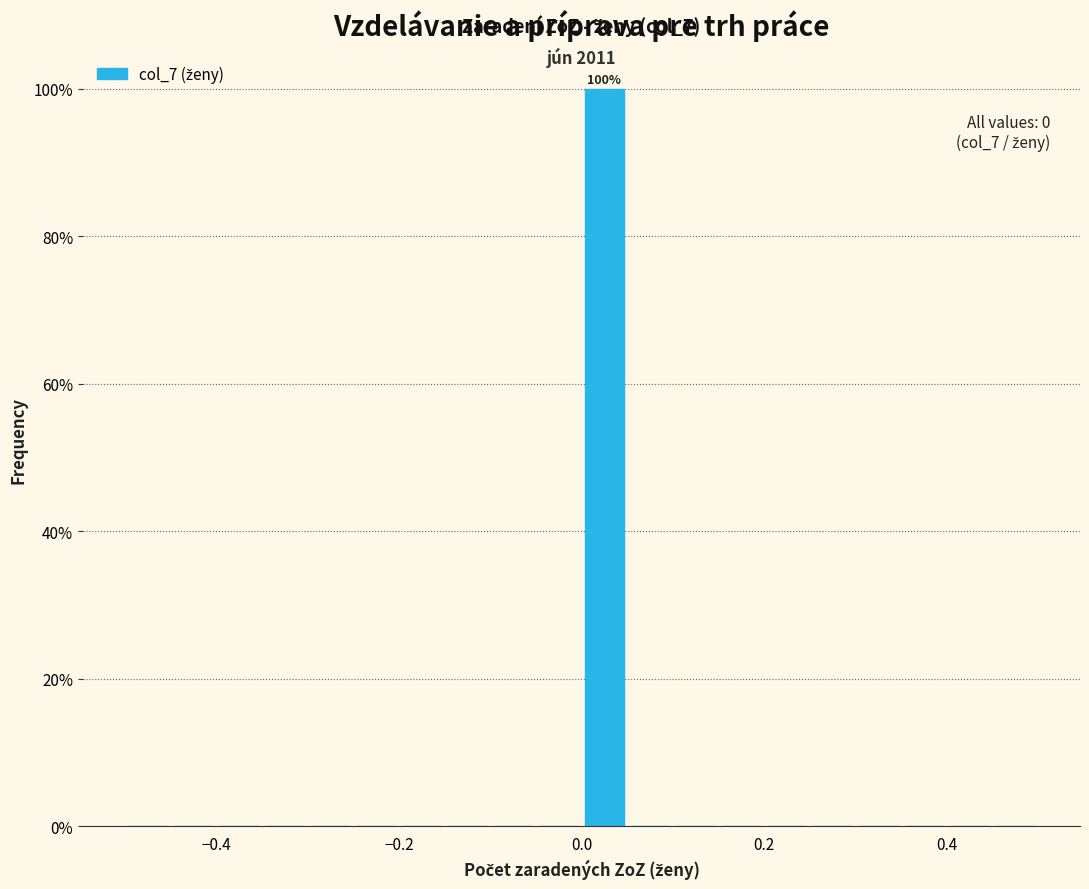

Read against the x-axis, roughly where is the centre of the tallest bar?

0.02